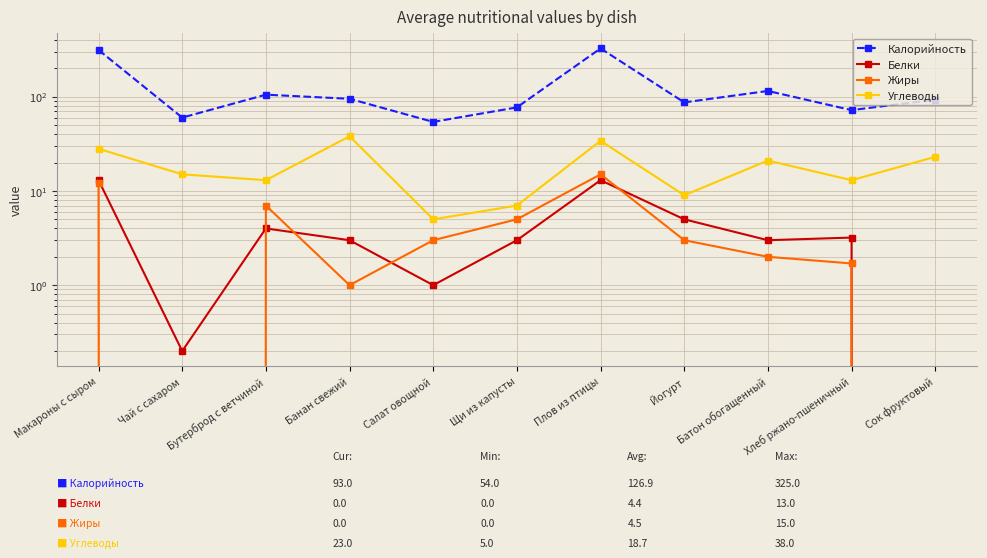

Which category has the highest value in the Жиры series?

Плов из птицы